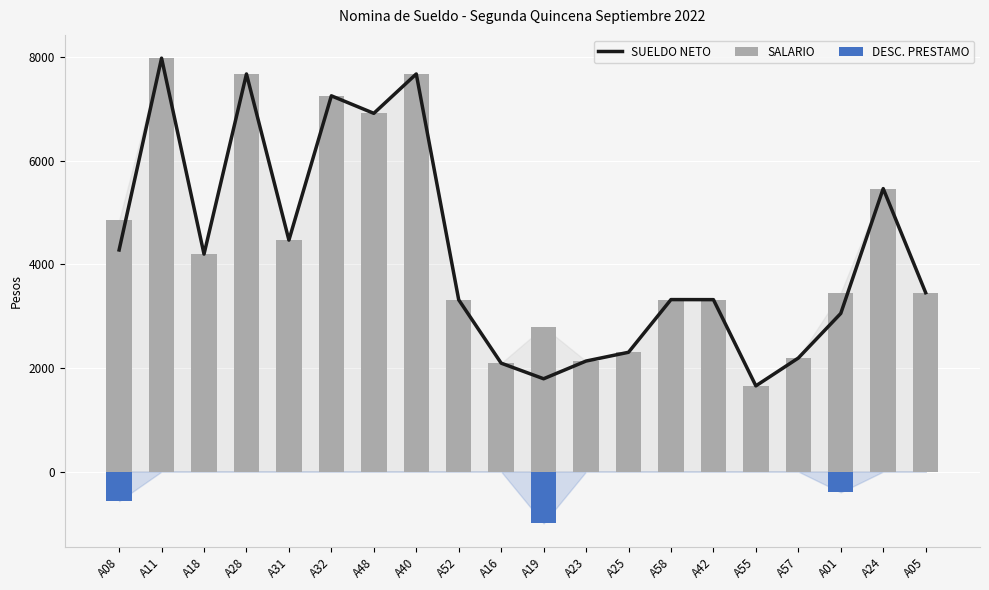

Which category has the highest value across all series?

A11